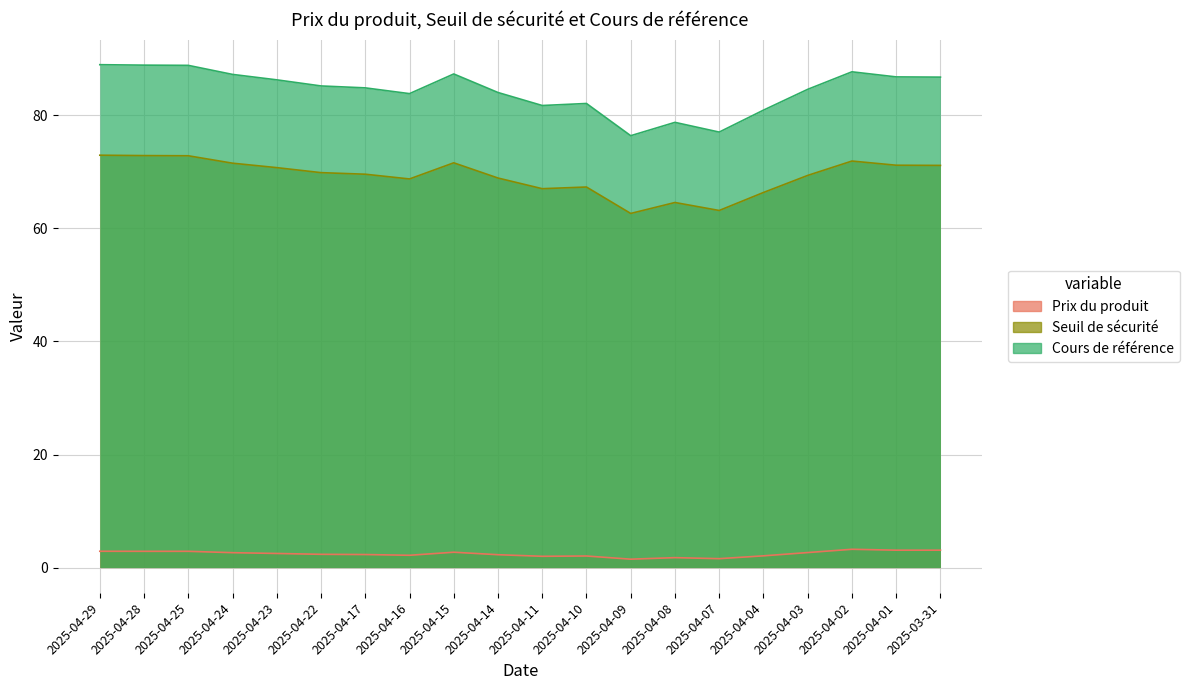

What is the difference between the highest and lowest values at 2025-04-23?

83.8